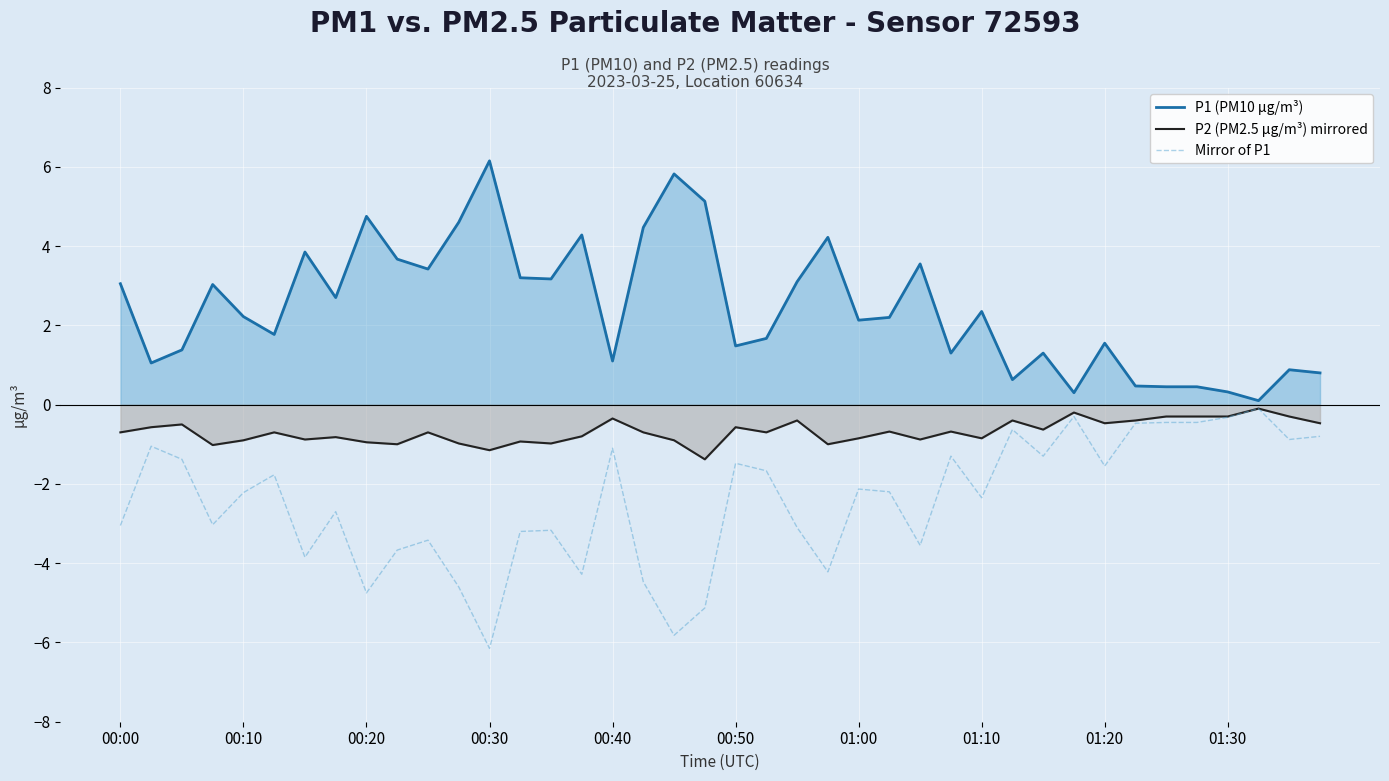

Reading left to right, transcribe all the data shown in this chart.

P1 (PM10 µg/m³): 3.0	1.1	1.4	3.0	2.2	1.8	3.9	2.7	4.8	3.7	3.4	4.6	6.2	3.2	3.2	4.3	1.1	4.5	5.8	5.1	1.5	1.7	3.1	4.2	2.1	2.2	3.5	1.3	2.4	0.6	1.3	0.3	1.6	0.5	0.5	0.5	0.3	0.1	0.9	0.8
P2 (PM2.5 µg/m³) mirrored: -0.7	-0.6	-0.5	-1.0	-0.9	-0.7	-0.9	-0.8	-0.9	-1.0	-0.7	-1.0	-1.1	-0.9	-1.0	-0.8	-0.3	-0.7	-0.9	-1.4	-0.6	-0.7	-0.4	-1.0	-0.8	-0.7	-0.9	-0.7	-0.8	-0.4	-0.6	-0.2	-0.5	-0.4	-0.3	-0.3	-0.3	-0.1	-0.3	-0.5
Mirror of P1: -3.0	-1.1	-1.4	-3.0	-2.2	-1.8	-3.9	-2.7	-4.8	-3.7	-3.4	-4.6	-6.2	-3.2	-3.2	-4.3	-1.1	-4.5	-5.8	-5.1	-1.5	-1.7	-3.1	-4.2	-2.1	-2.2	-3.5	-1.3	-2.4	-0.6	-1.3	-0.3	-1.6	-0.5	-0.5	-0.5	-0.3	-0.1	-0.9	-0.8